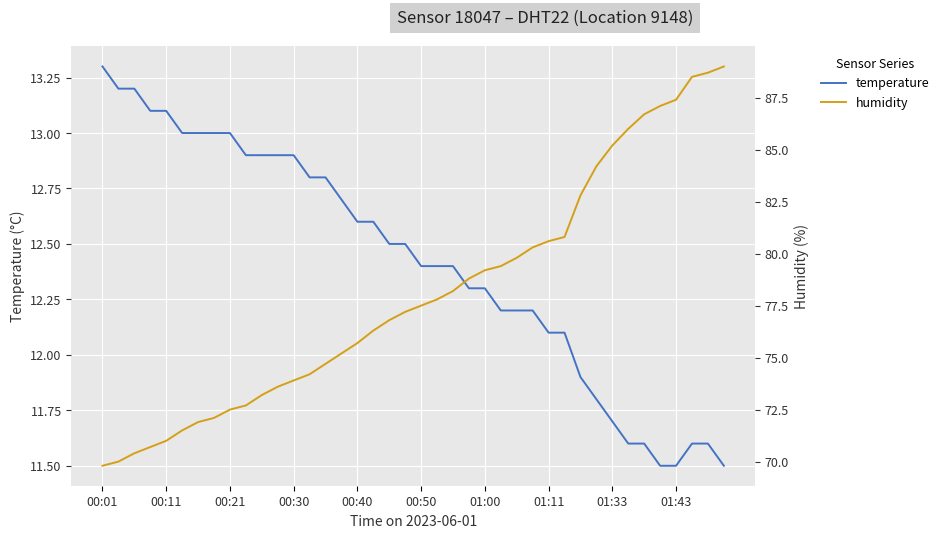

Where does the temperature series first go above 12?

00:01